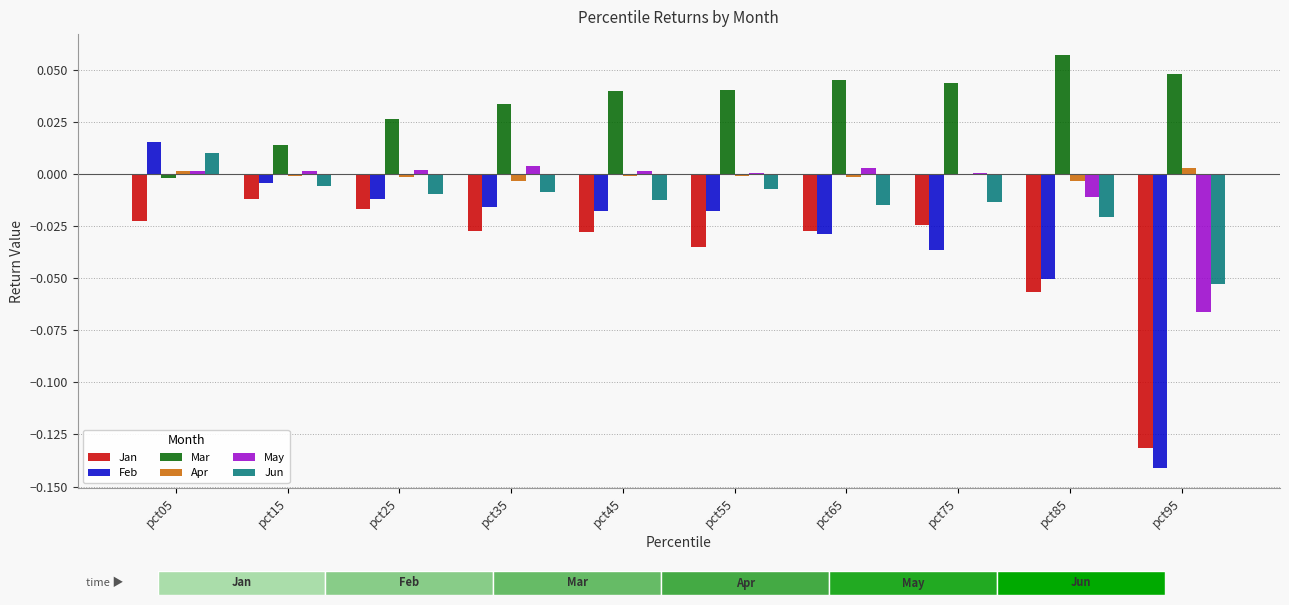

Which series has the widest spread of values?

Feb